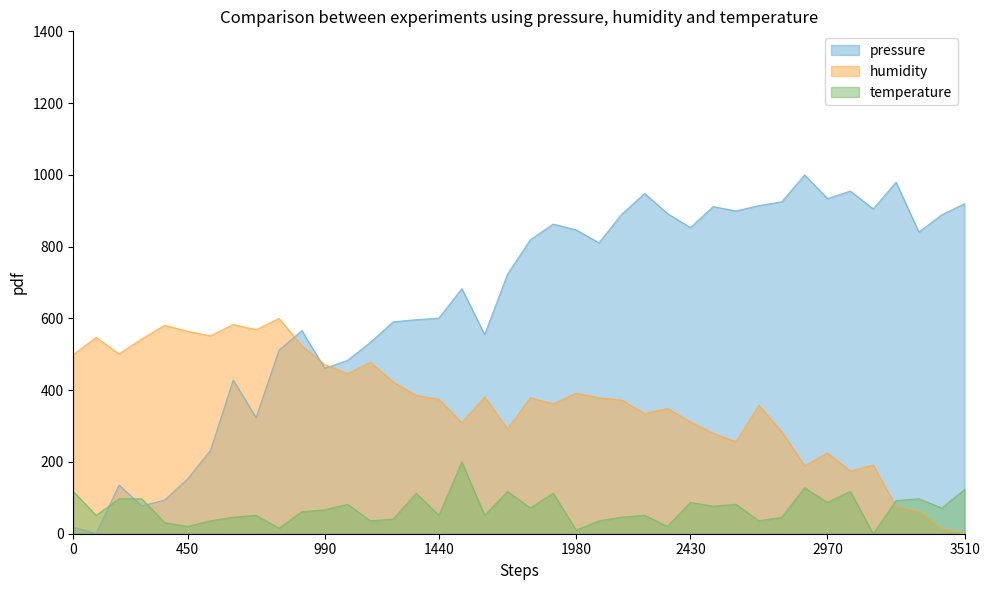

What is the label of the 4th point from the left?

00:08